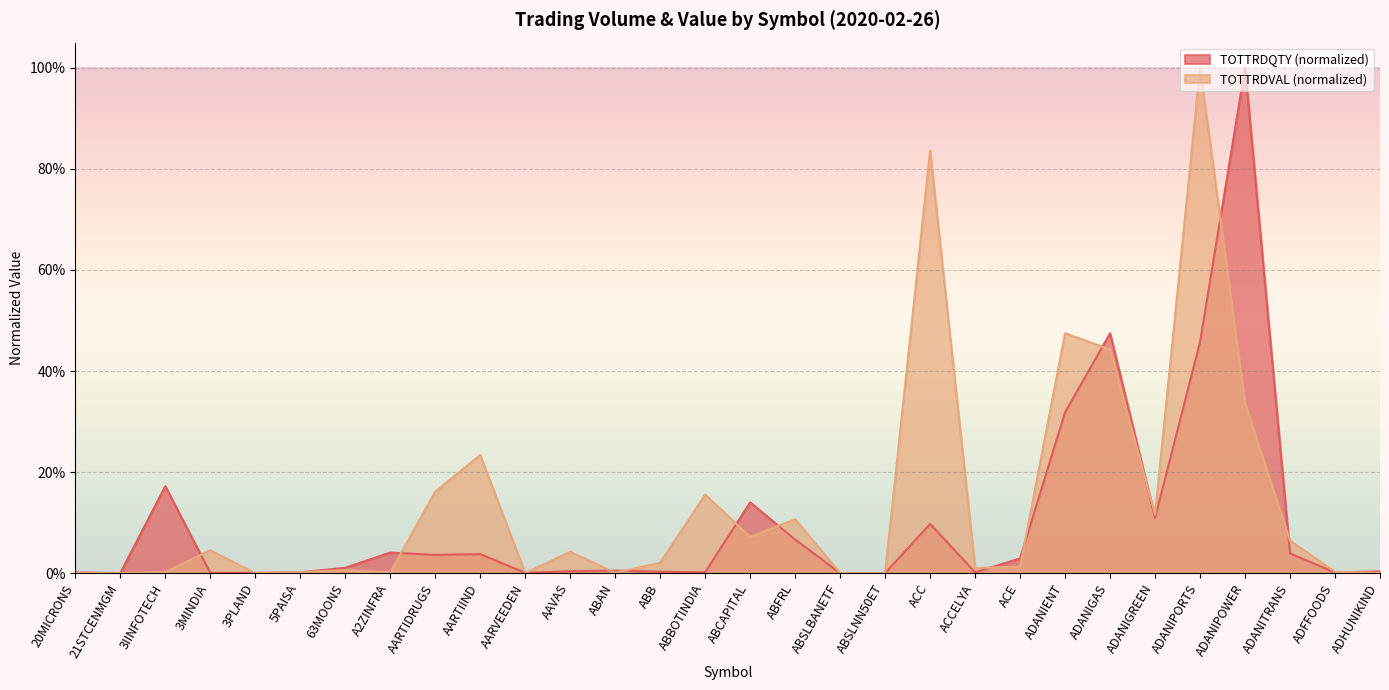

At which category is the sum across all series the highest?

ADANIPORTS